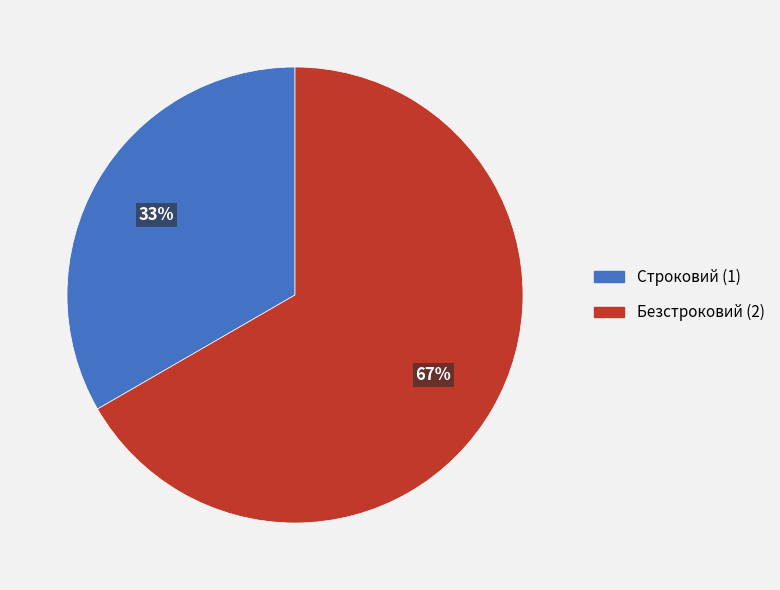

To the nearest percent, what is the average slice percentage?

50%